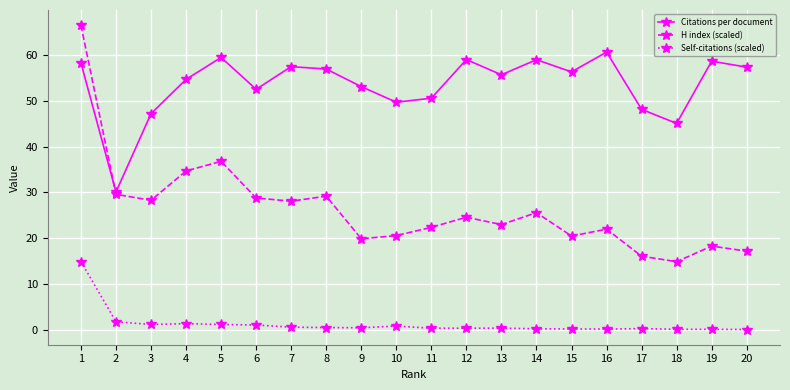

True or false: Self-citations (scaled) and H index (scaled) intersect in this chart.

False